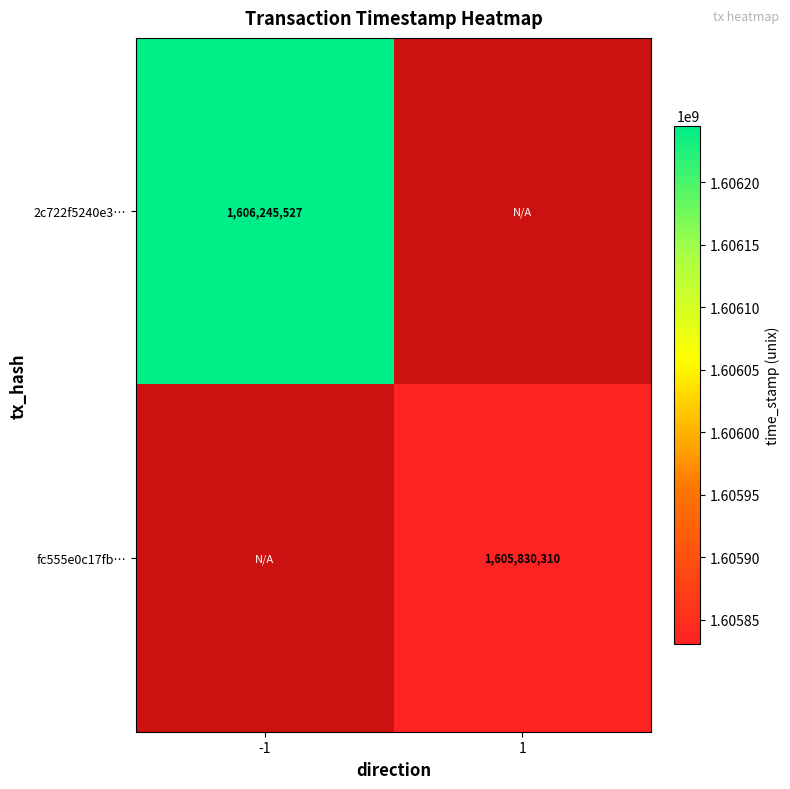

True or false: fc555e0c17fb… has a value of 1605830310 at 1.

True